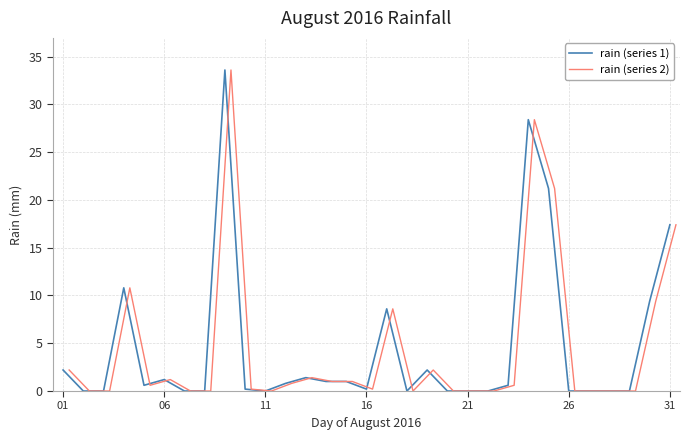

The value of rain (series 1) at 01 is 3.4. True or false?

False